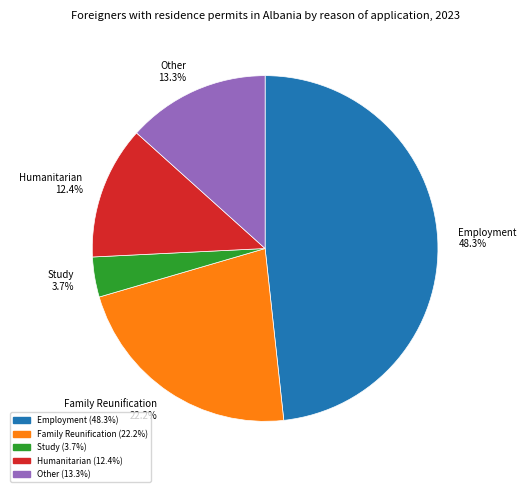

Which category has the smallest portion of the pie?

Study